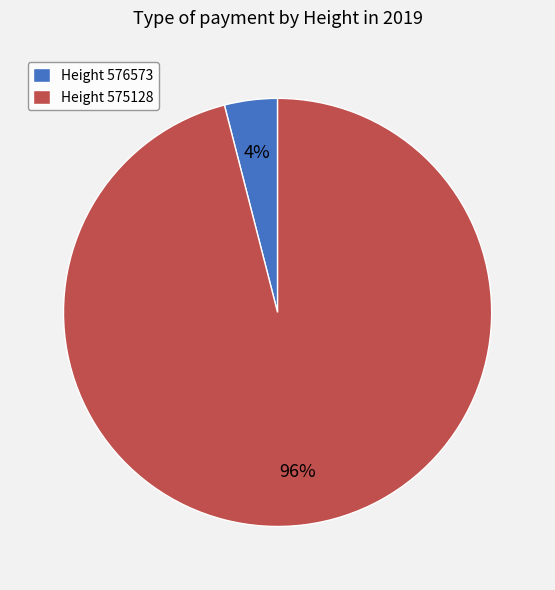

Between Height 575128 and Height 576573, which is larger?

Height 575128